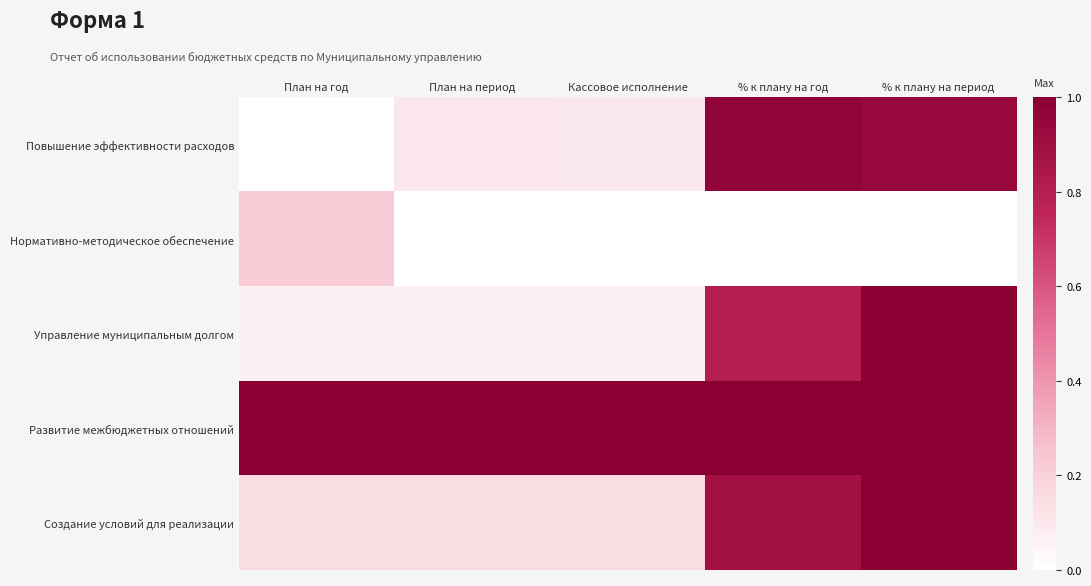

Which series has the widest spread of values?

Повышение эффективности расходов